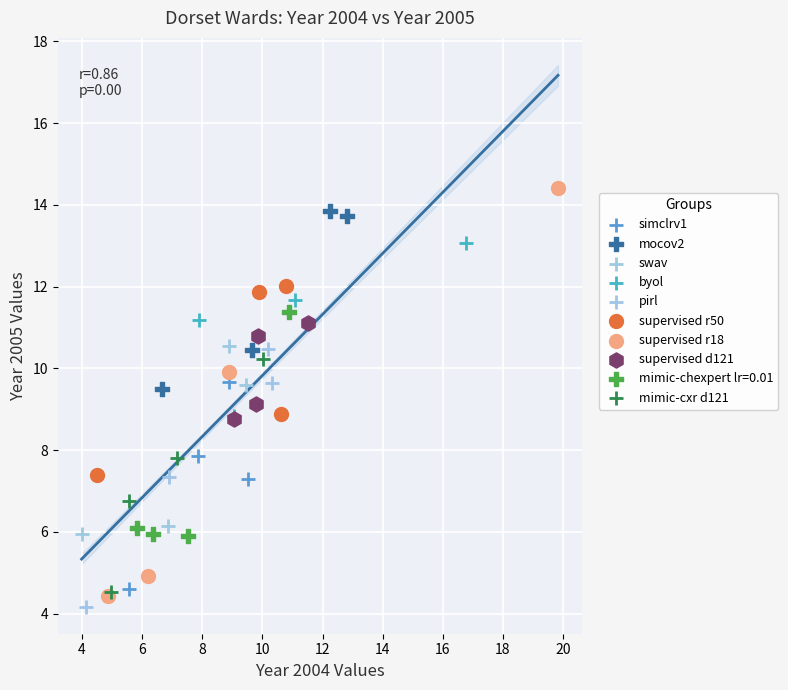

Which series has the widest spread of Y values?

supervised r18